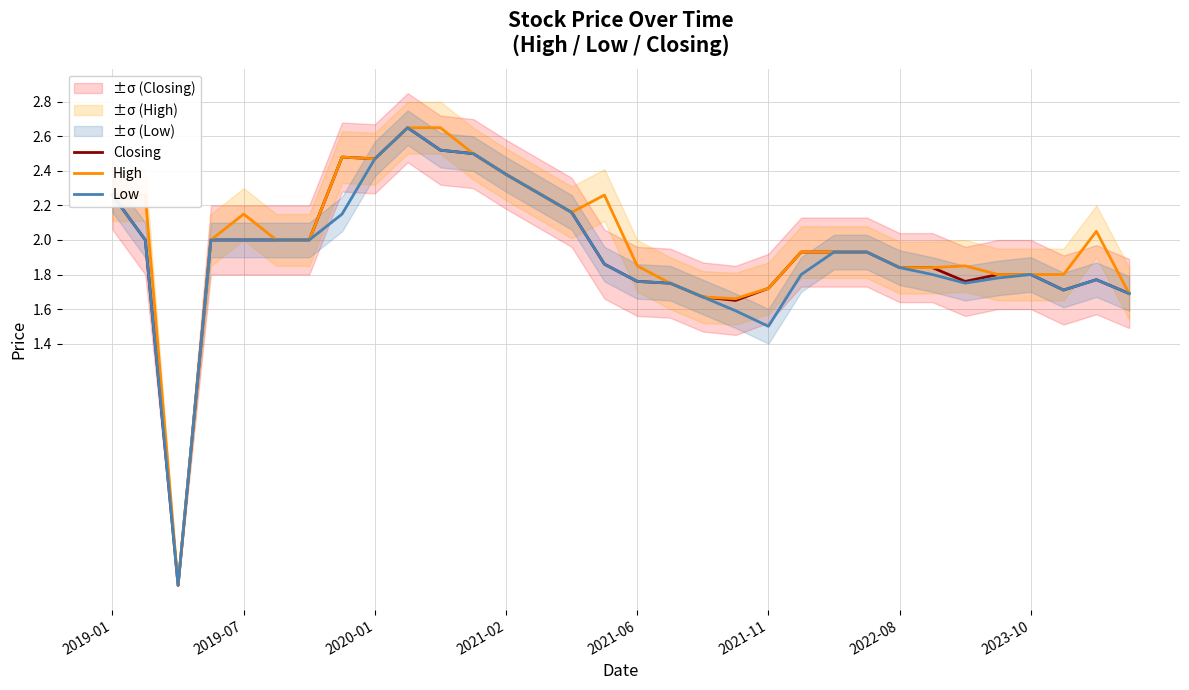

At how many categories does at least one series exceed 0?

31